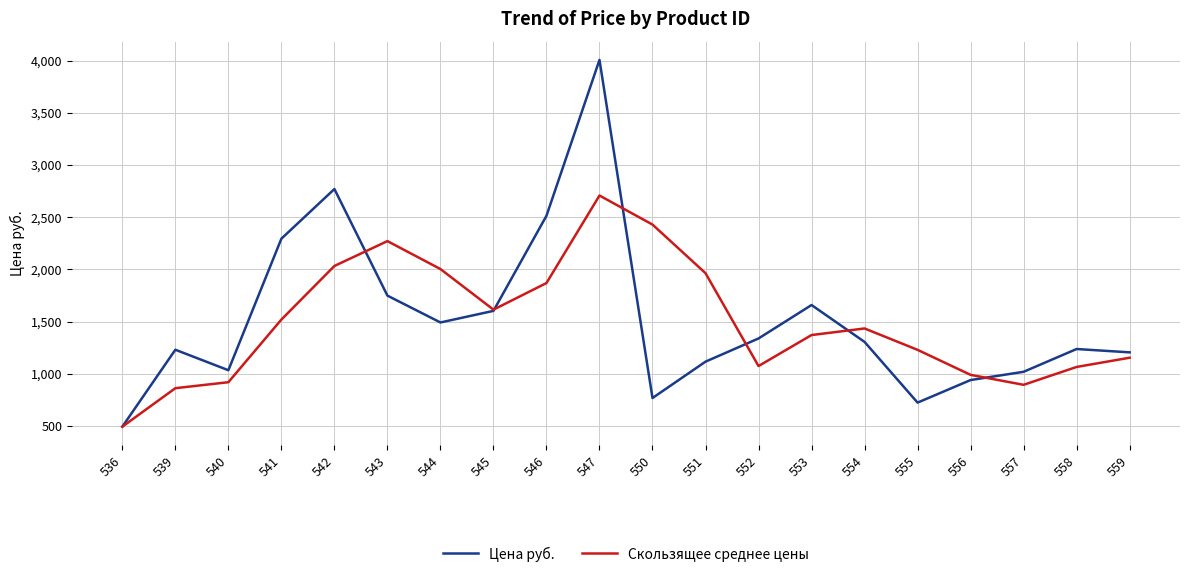

What is the maximum value for Скользящее среднее цены?

2708.0